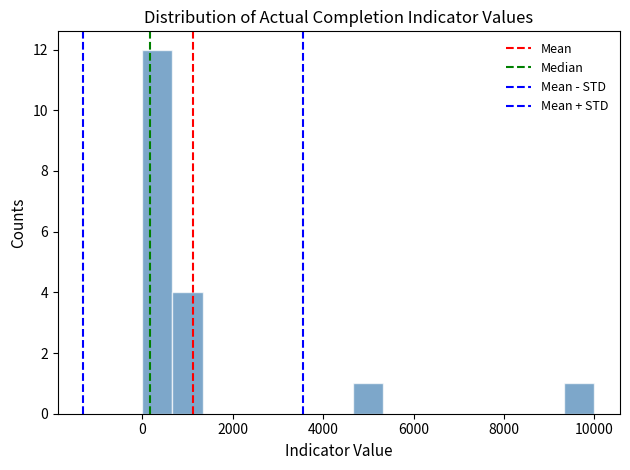

Read against the x-axis, roughly where is the centre of the tallest bar?

400